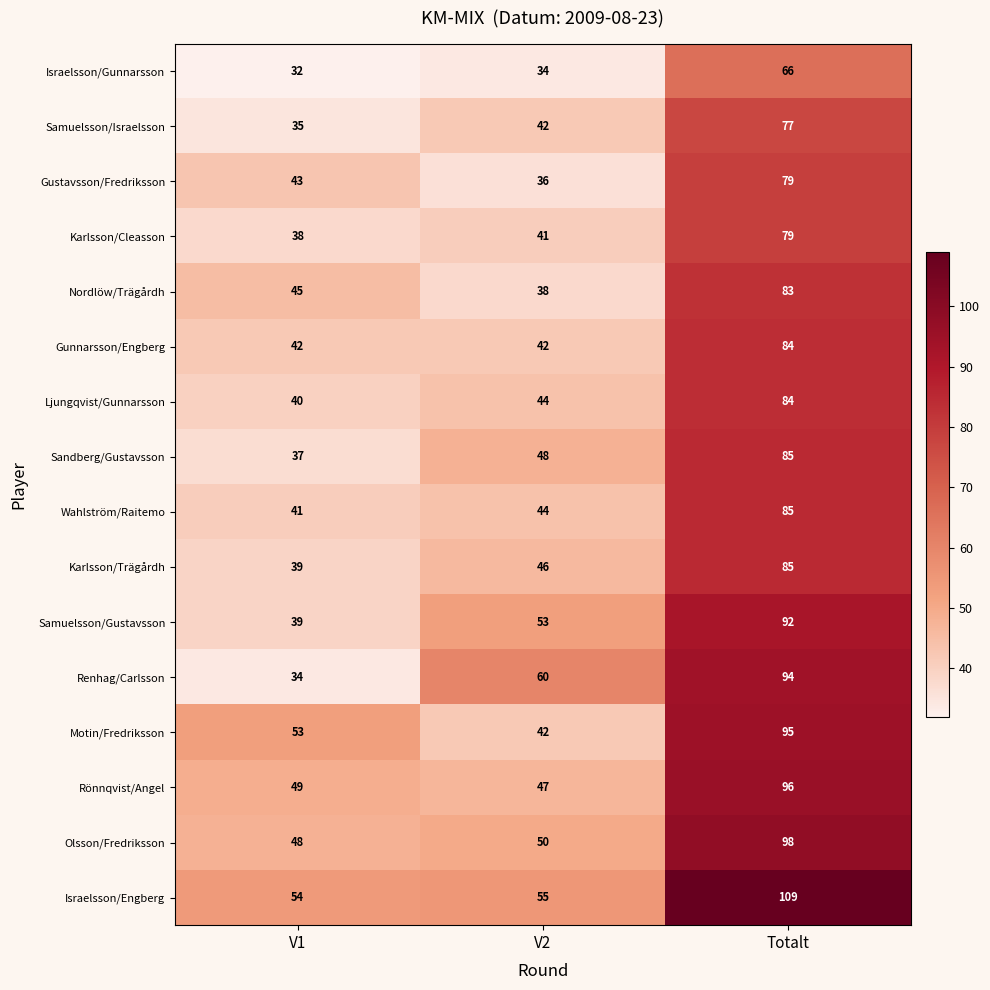

Which label corresponds to the largest value in the chart?

Totalt